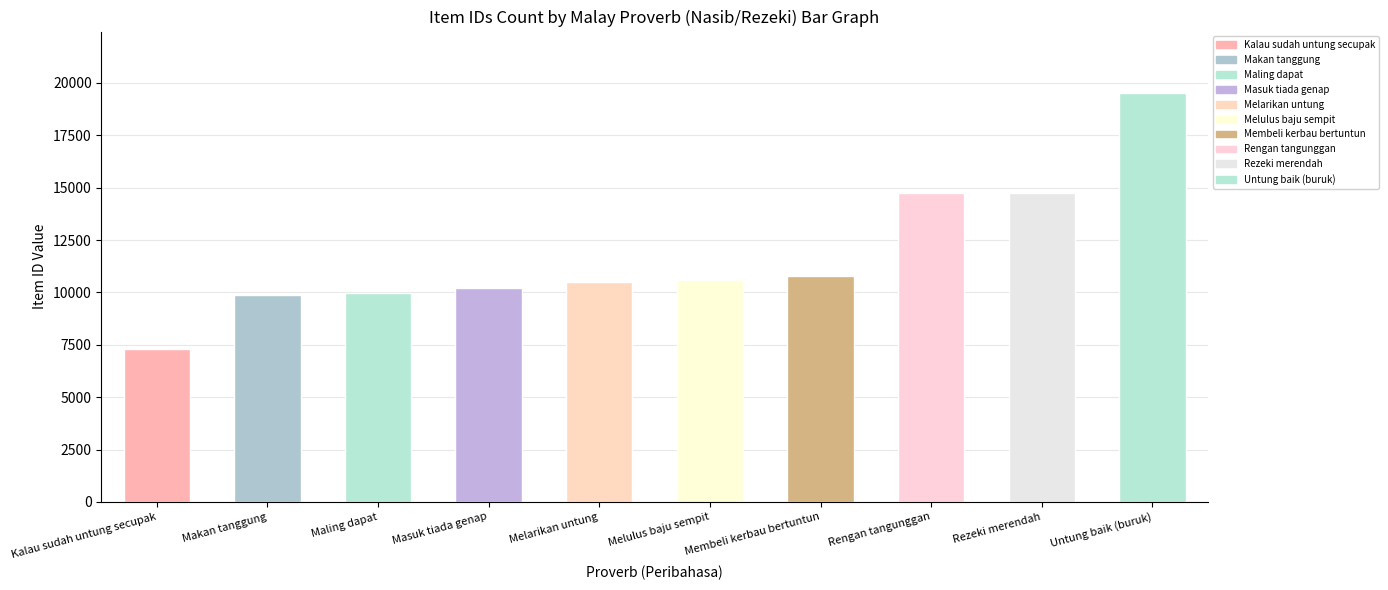

What position from the right is Melarikan untung?

6